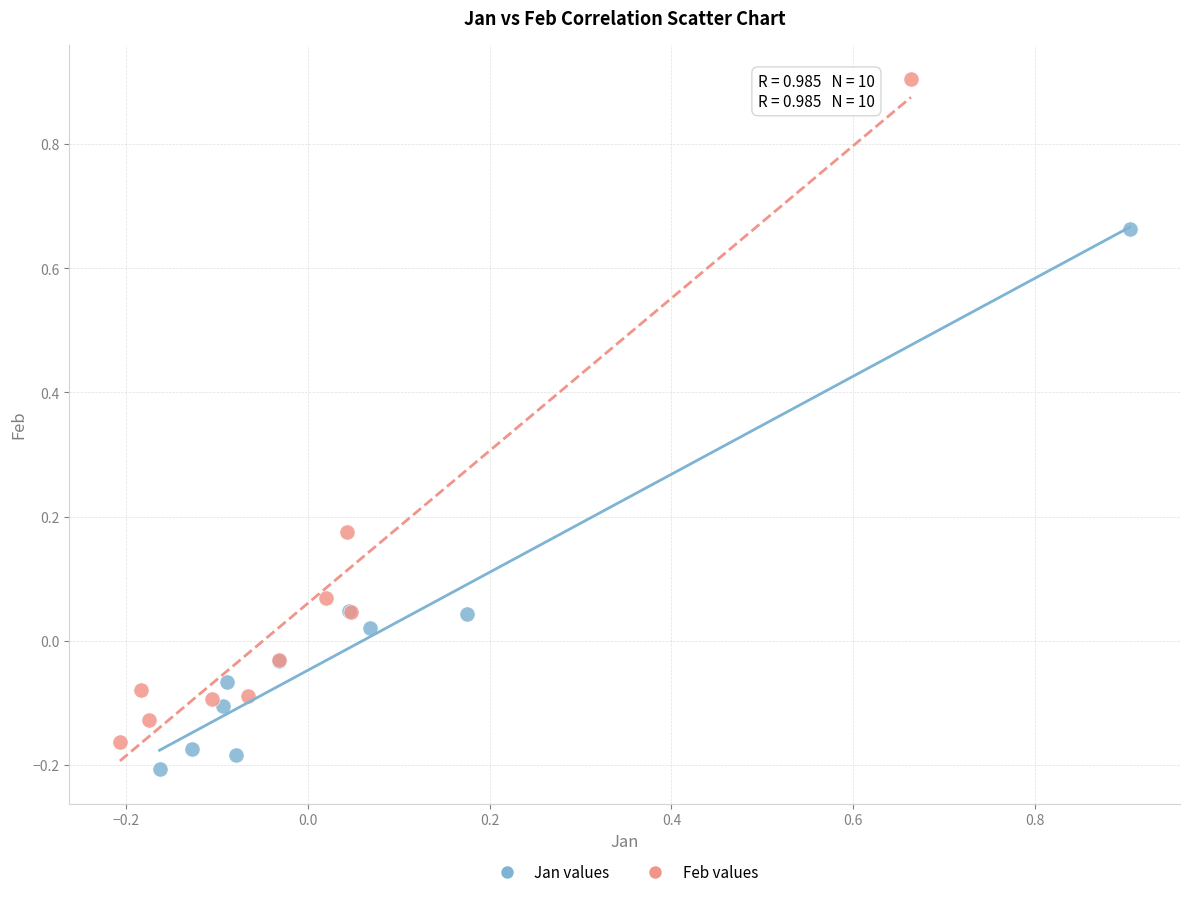

Which series contains the highest Y value?

Feb values